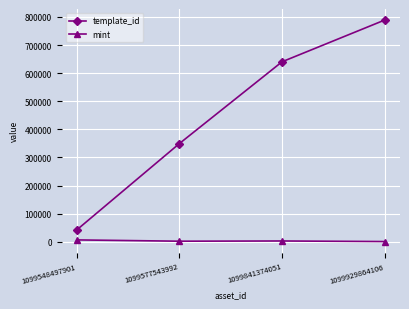

What is the difference between the template_id values at 1099577543992 and 1099929864106?

439343